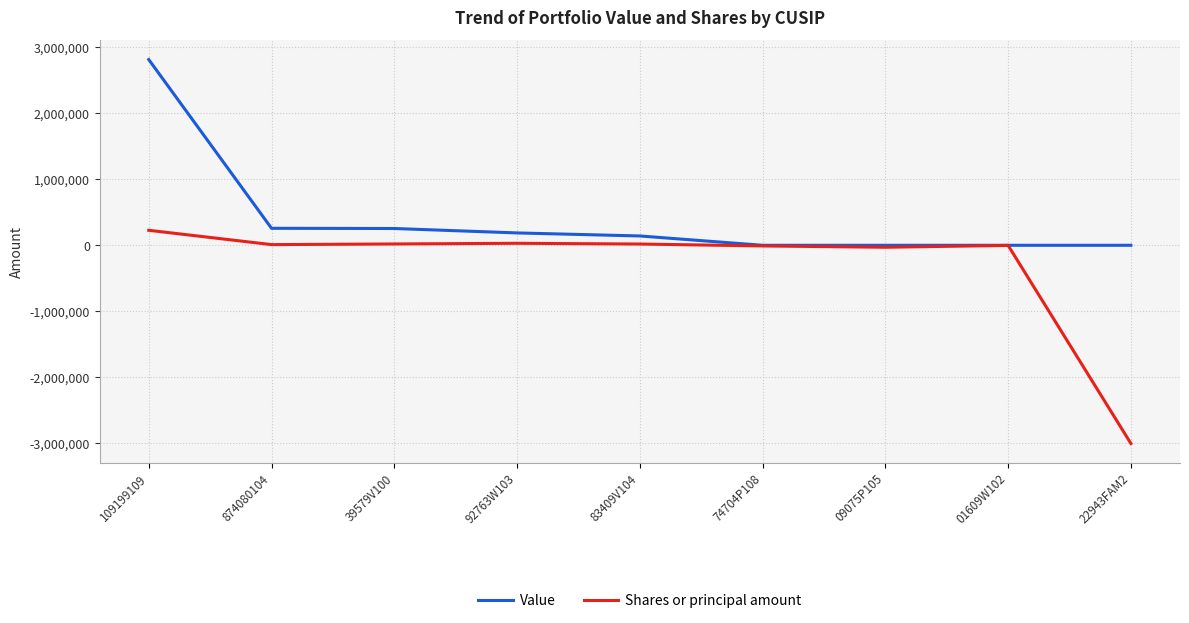

Which series has the largest total across all categories?

Value